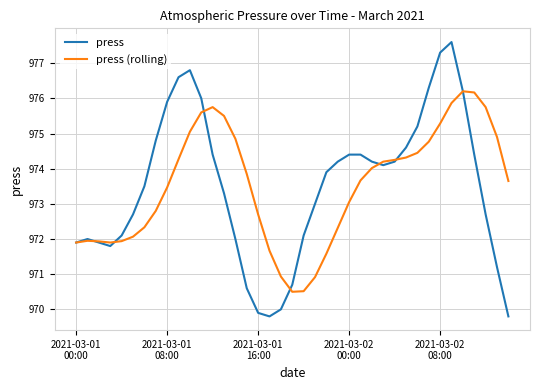

What is the maximum value for press (rolling)?

976.2